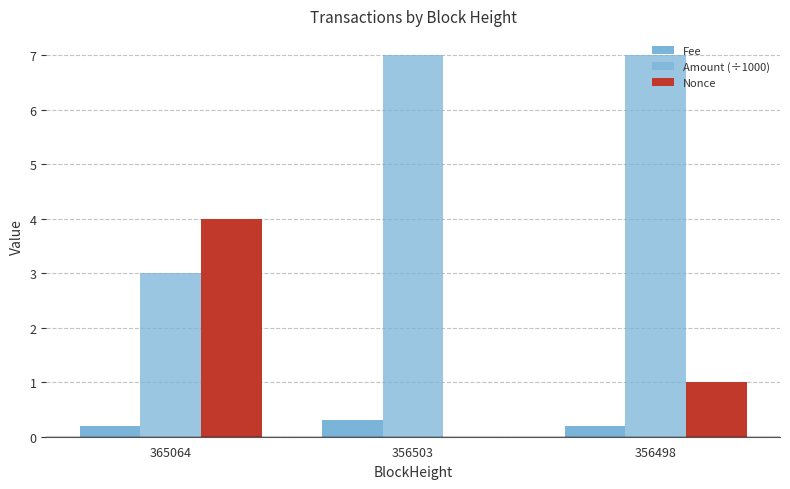

What is the average value of the Amount (÷1000) series?

5.7